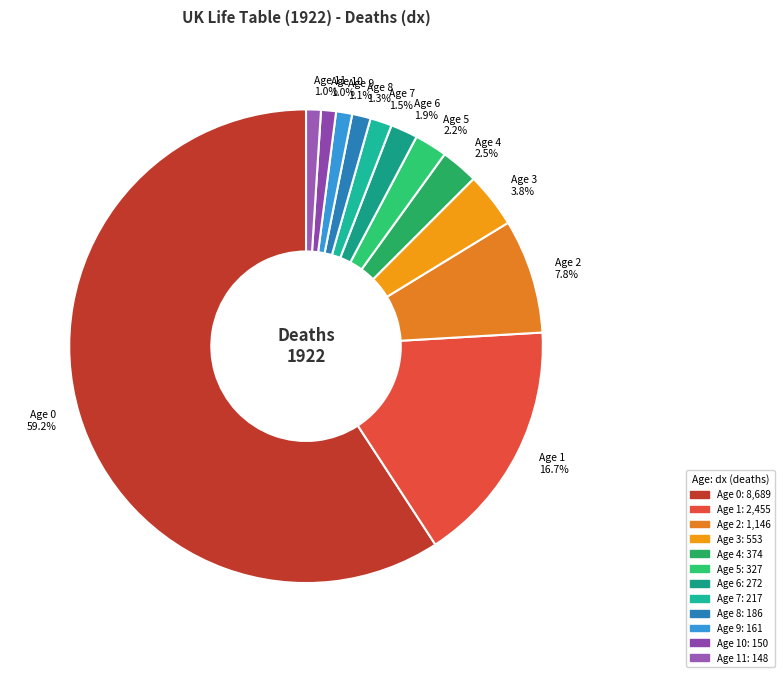

Which category accounts for the majority?

Age 0 59.2%